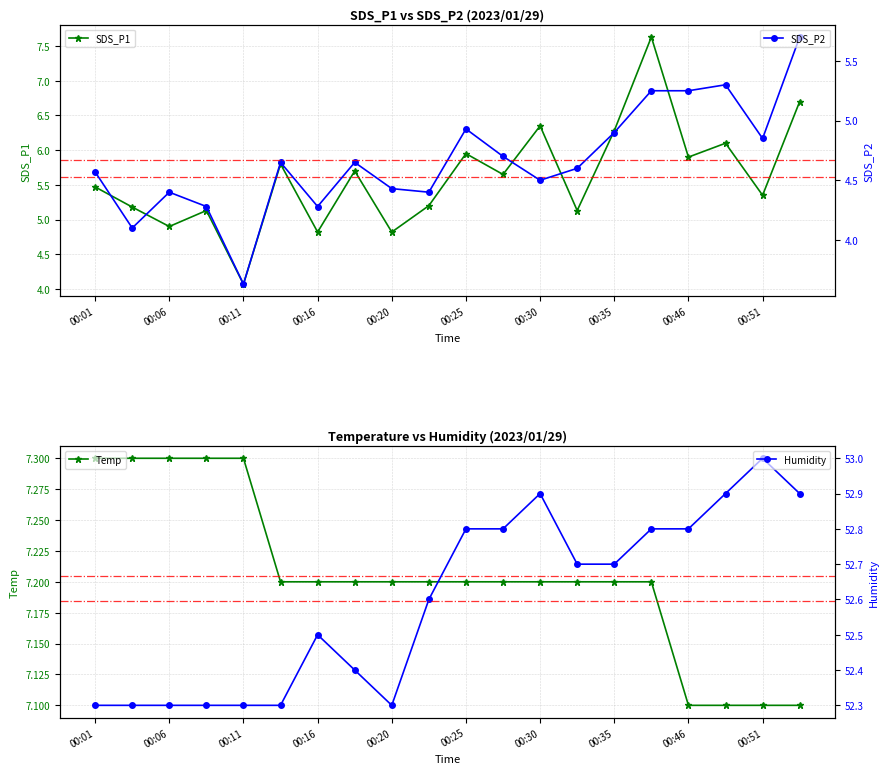

What is the value of the SDS_P1 point at the 7th from the left?

4.8